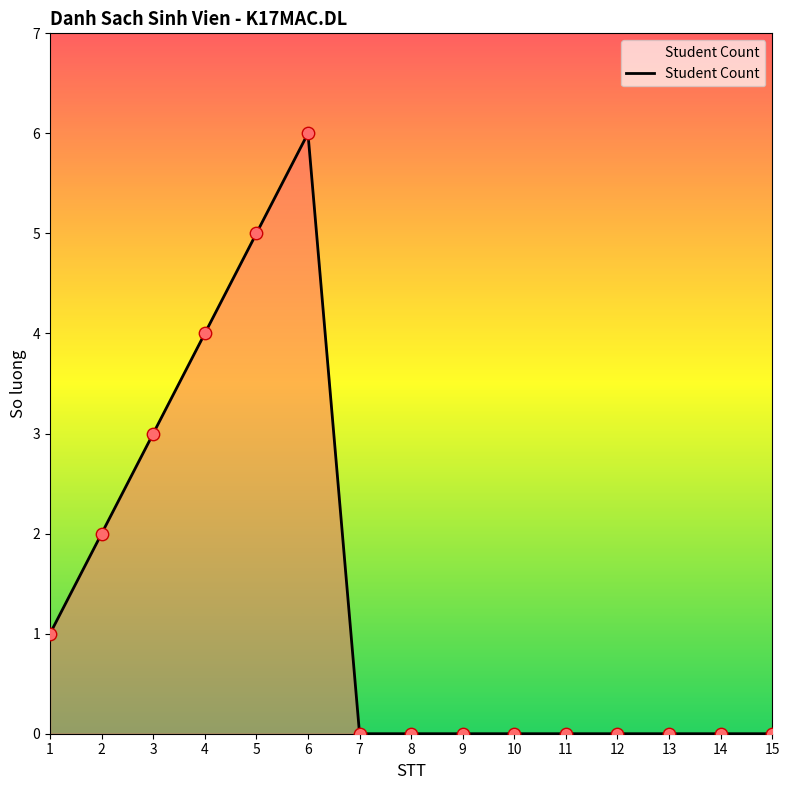

What is the change in value from 3 to 10?

-3